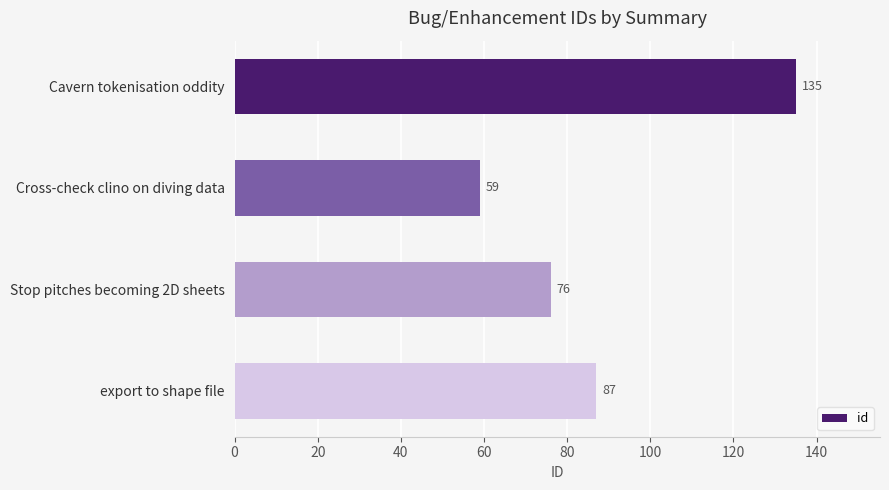

Does the chart contain stacked bars?

No